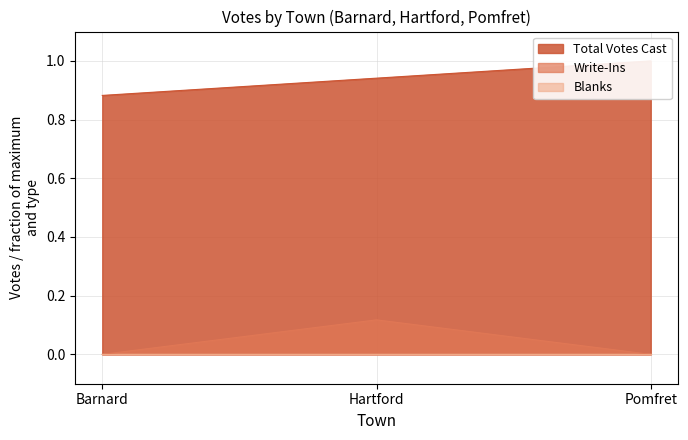

How many Total Votes Cast values are between 0 and 1?

3